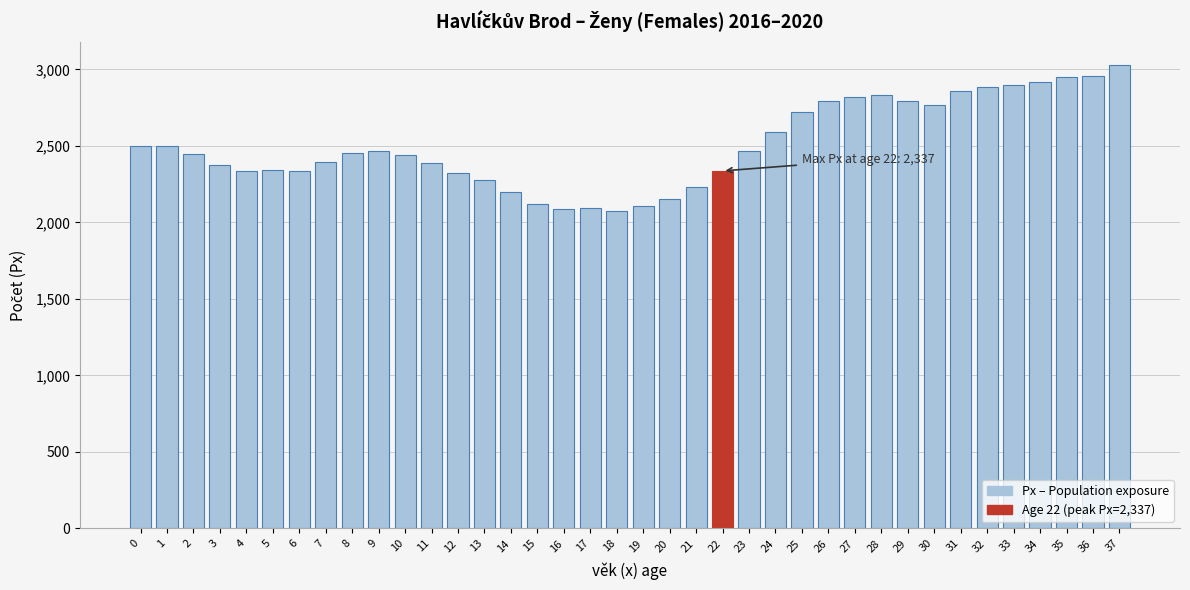

Is it true that the value at 1 is 1420?

False